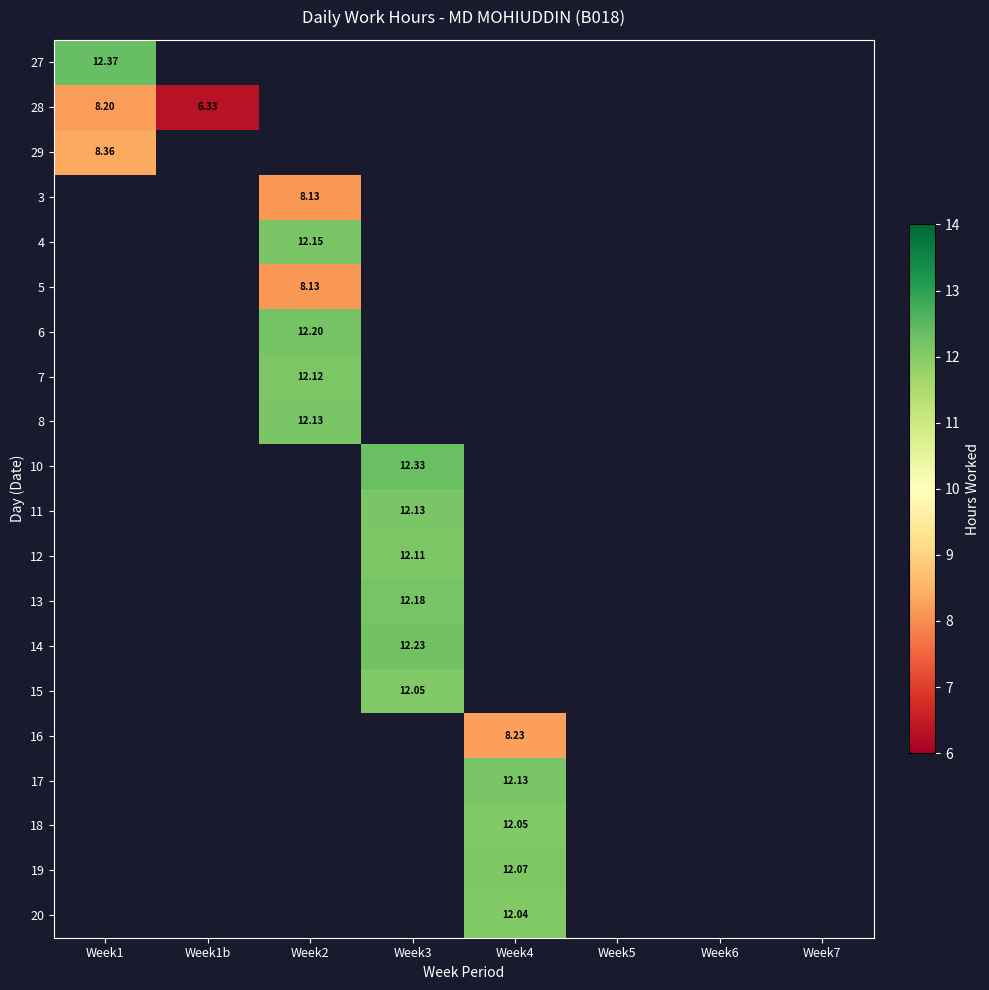

What is the minimum value shown in the chart?

6.3